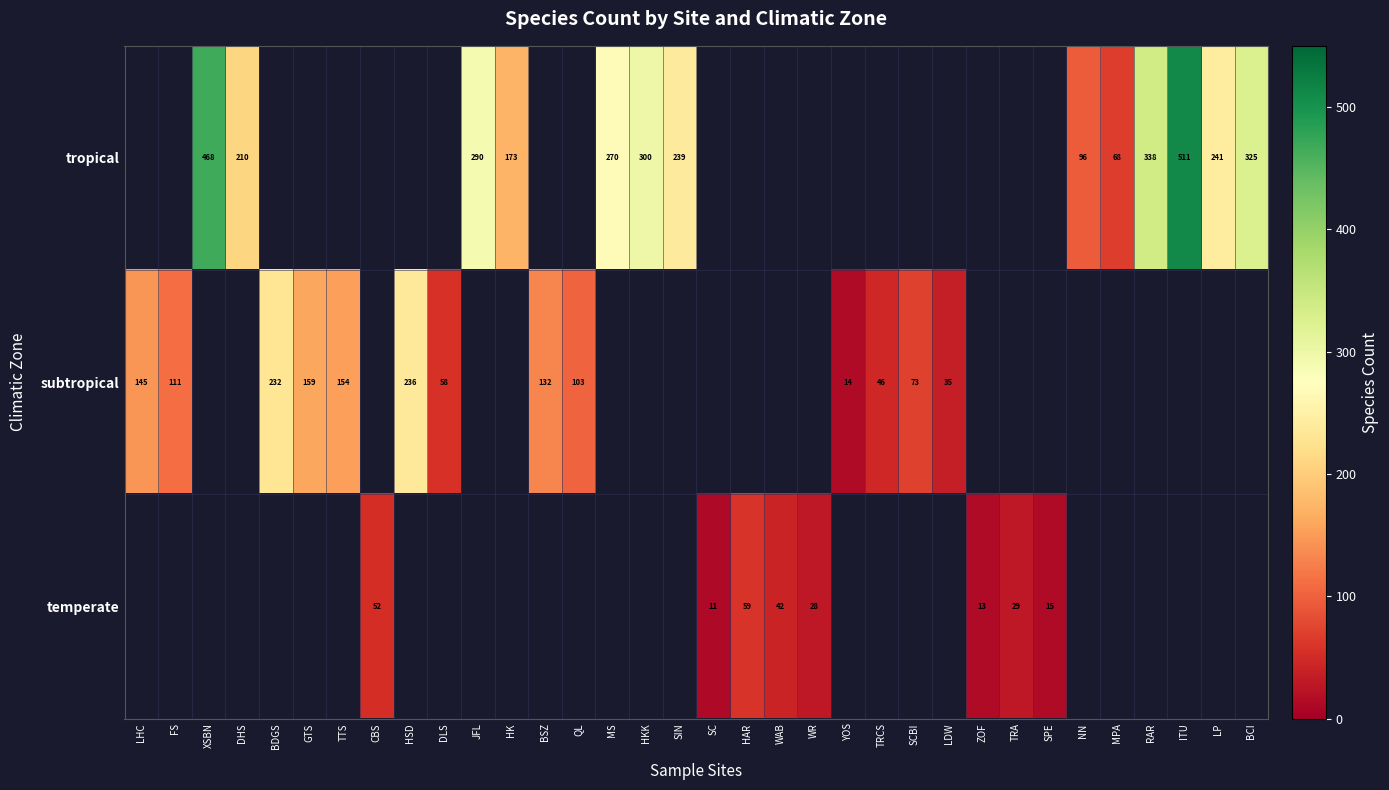

The subtropical series shows 203 at TTS. True or false?

False